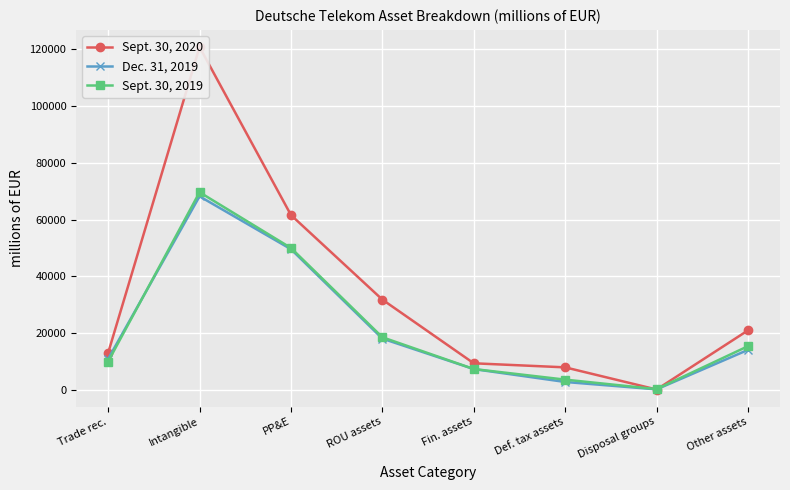

Is it true that Dec. 31, 2019 equals 113508 at Intangible?

False